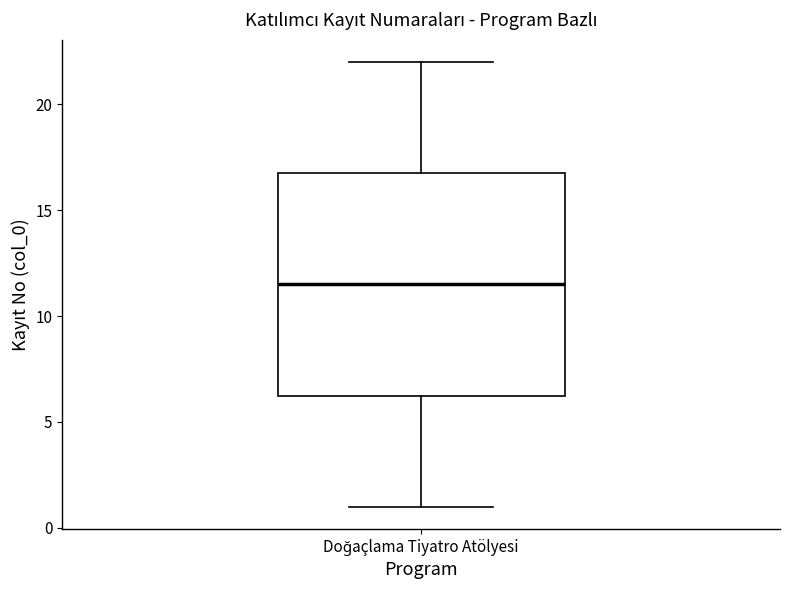

Where does the upper whisker of the box for Doğaçlama Tiyatro Atölyesi end on the y-axis? The values are not printed on the chart, so give them approximately, as read against the axis.

22.0